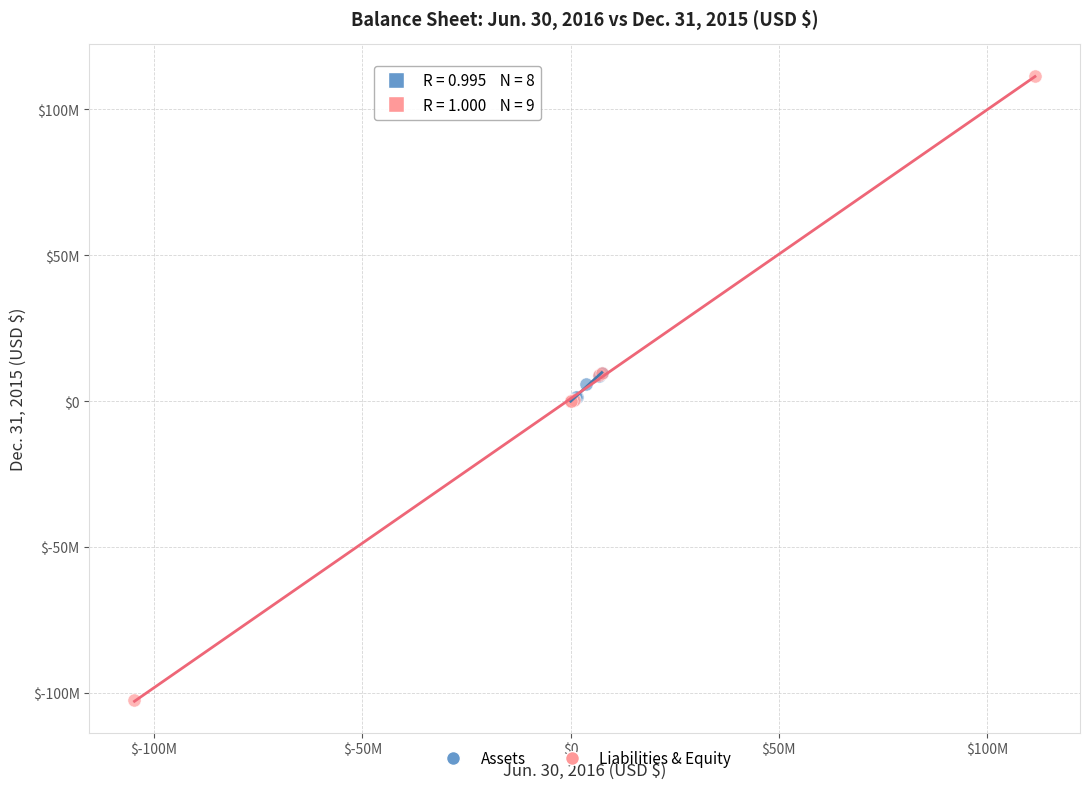

What are all the series names shown in the legend?

Assets, Liabilities & Equity